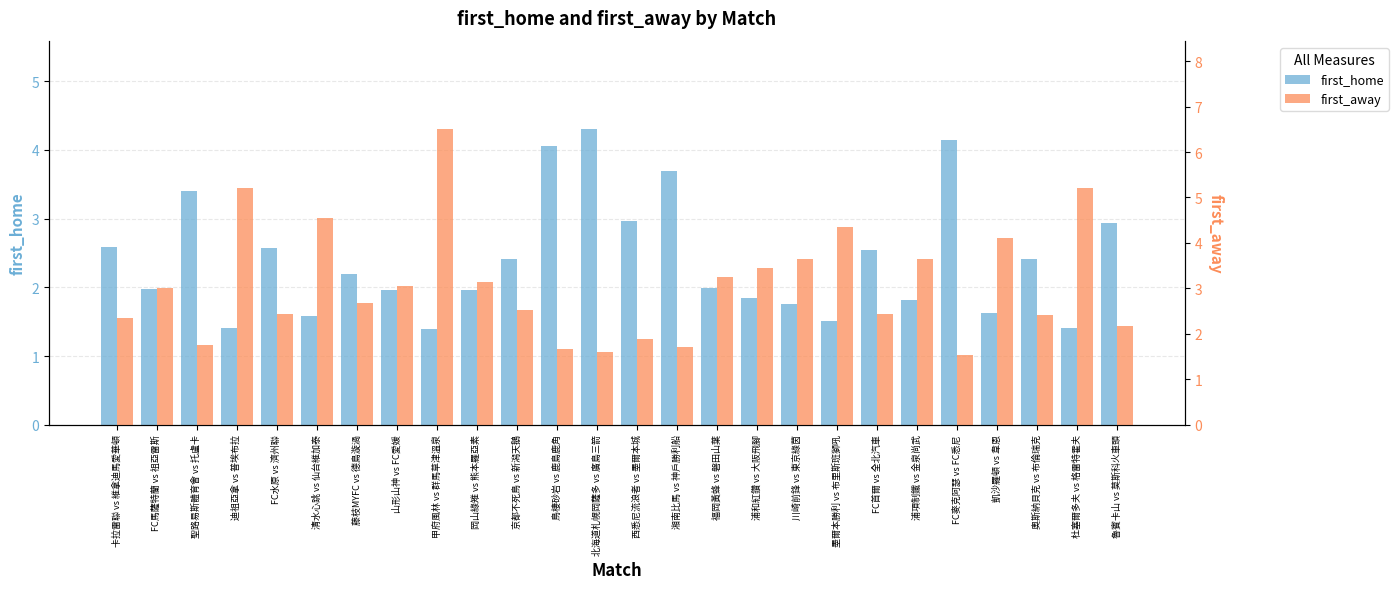

Between 鳥棲砂岩 vs 鹿島鹿角 and 清水心跳 vs 仙台維加泰, which is larger?

鳥棲砂岩 vs 鹿島鹿角